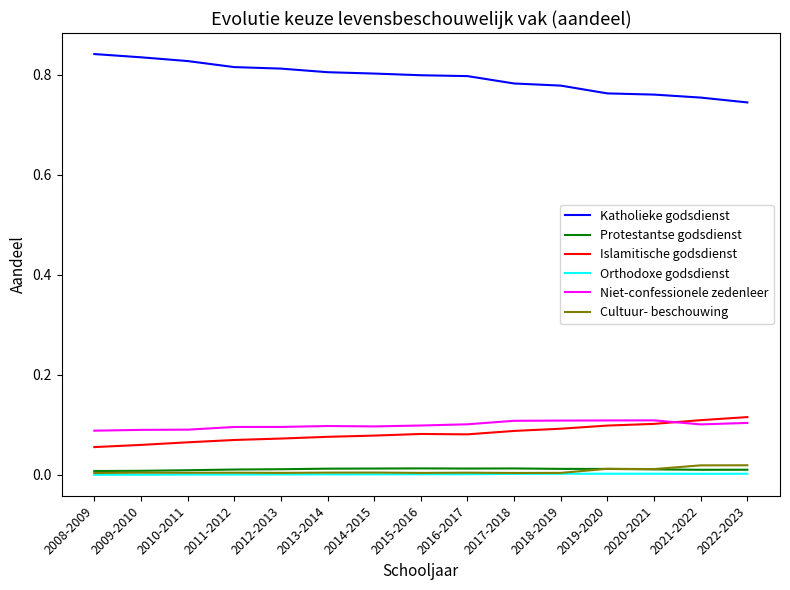

Which series has the largest total across all categories?

Katholieke godsdienst